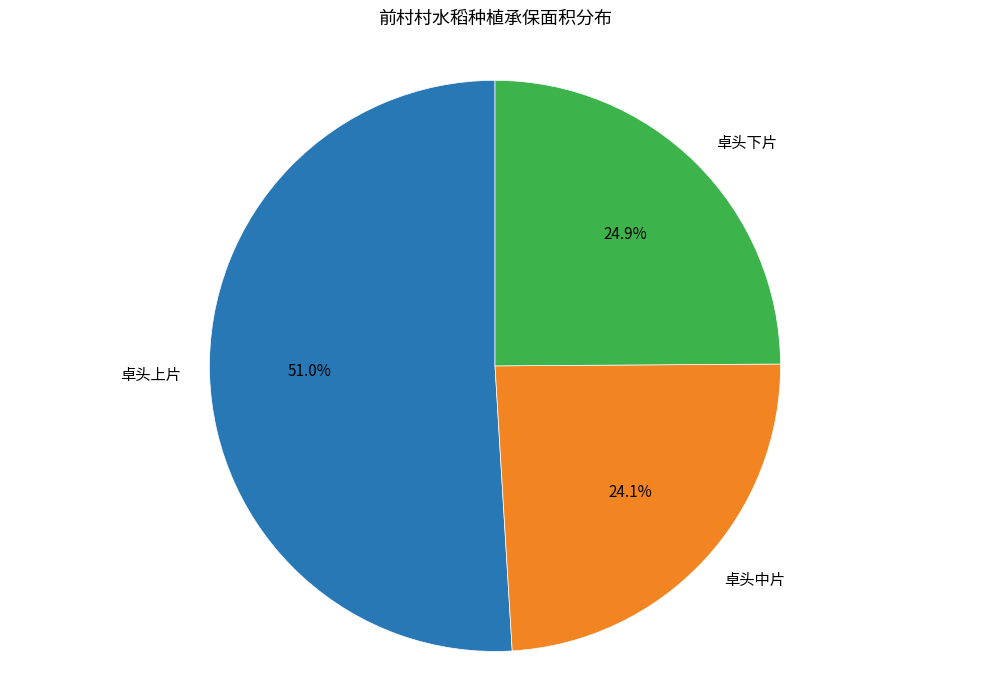

Rank the categories by value from highest to lowest.

卓头上片, 卓头下片, 卓头中片